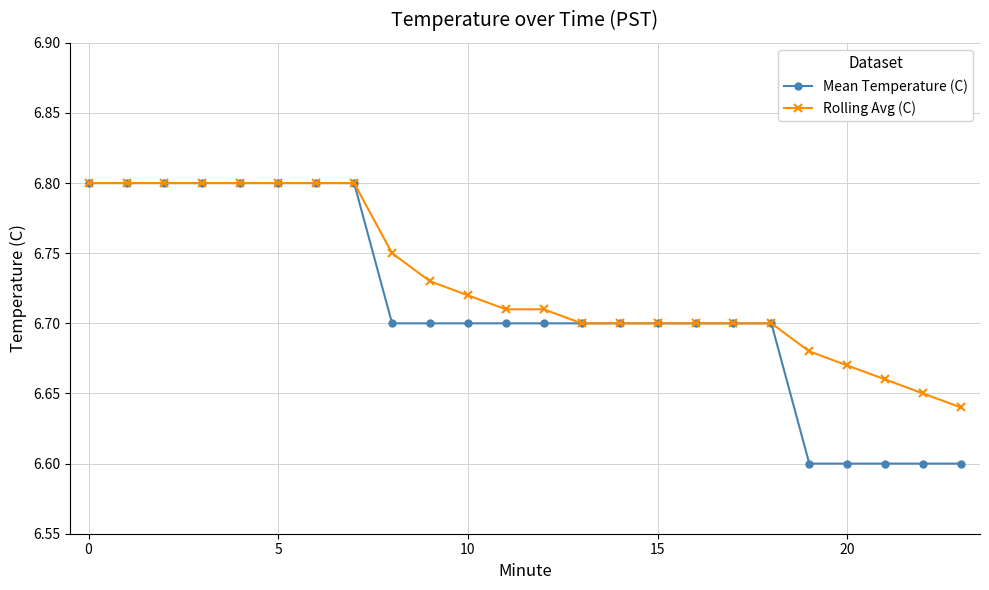

How many Mean Temperature (C) values are between 6 and 7?

24